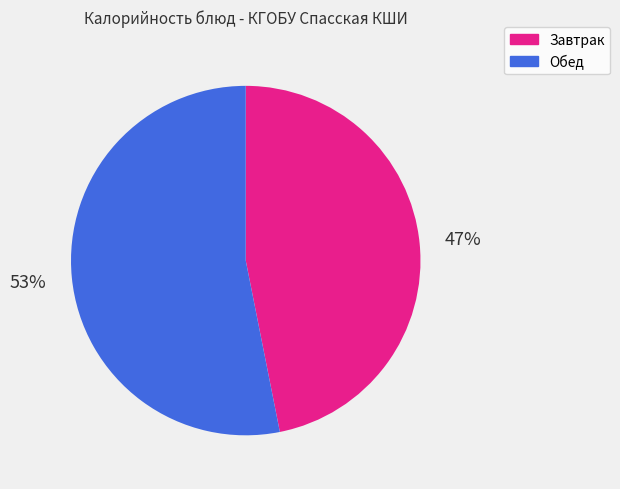

How many slices are in this pie chart?

2